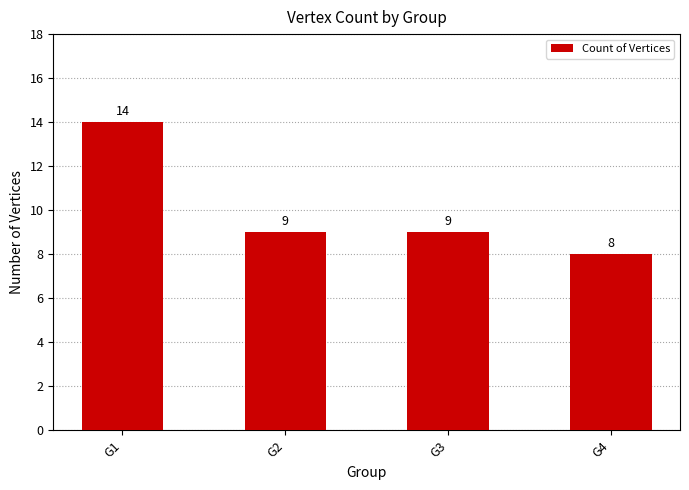

What is the difference between the values at G3 and G1?

5